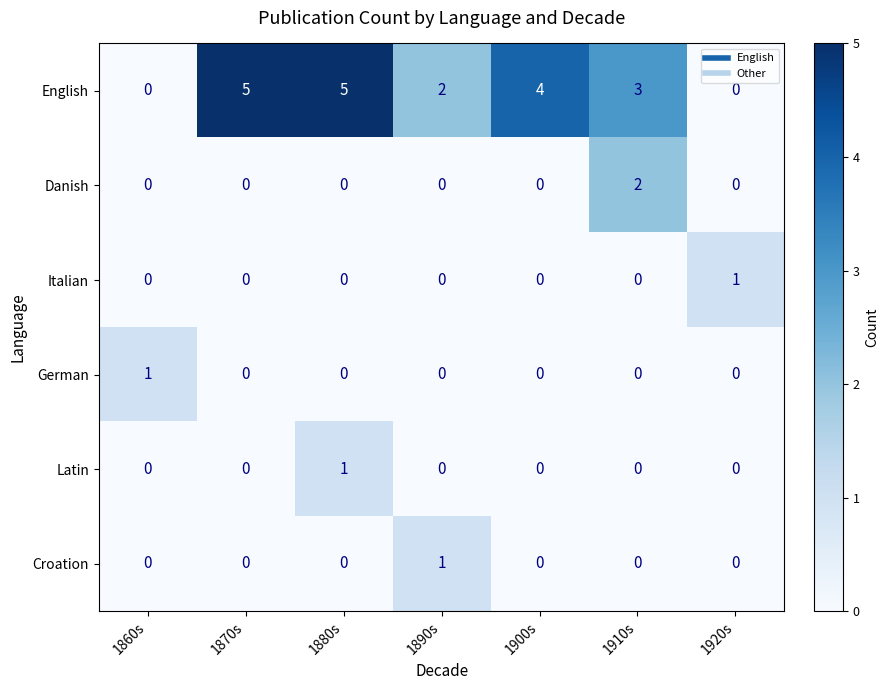

What is the greatest value displayed?

5